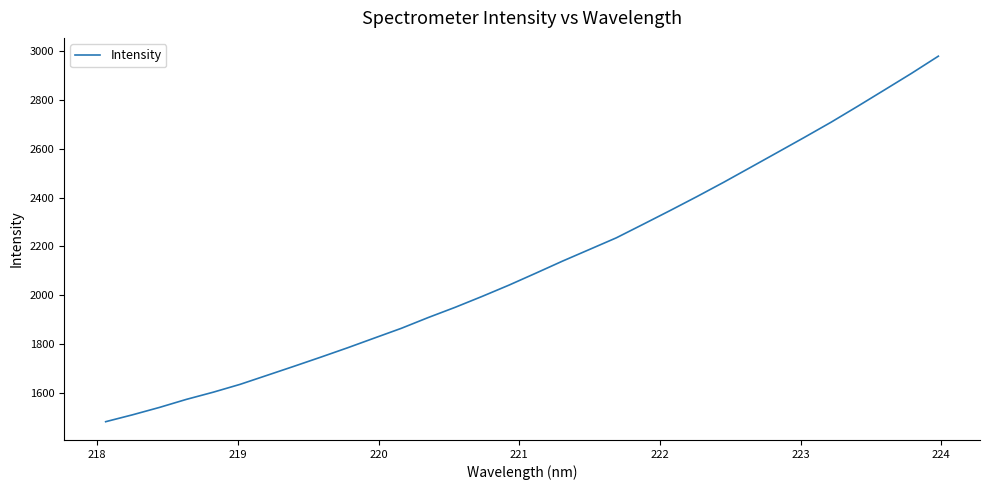

What is the greatest value displayed?

2979.1